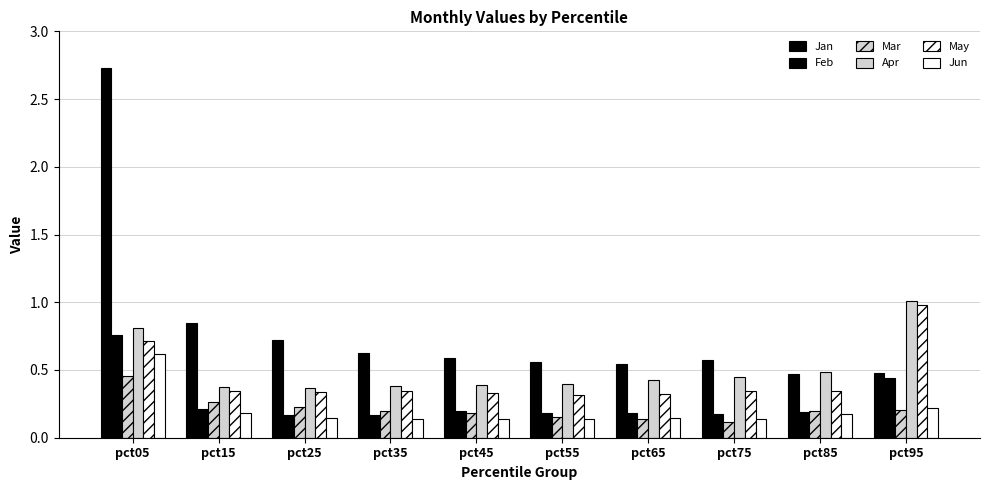

Is it true that Jun equals 0.1 at pct25?

True